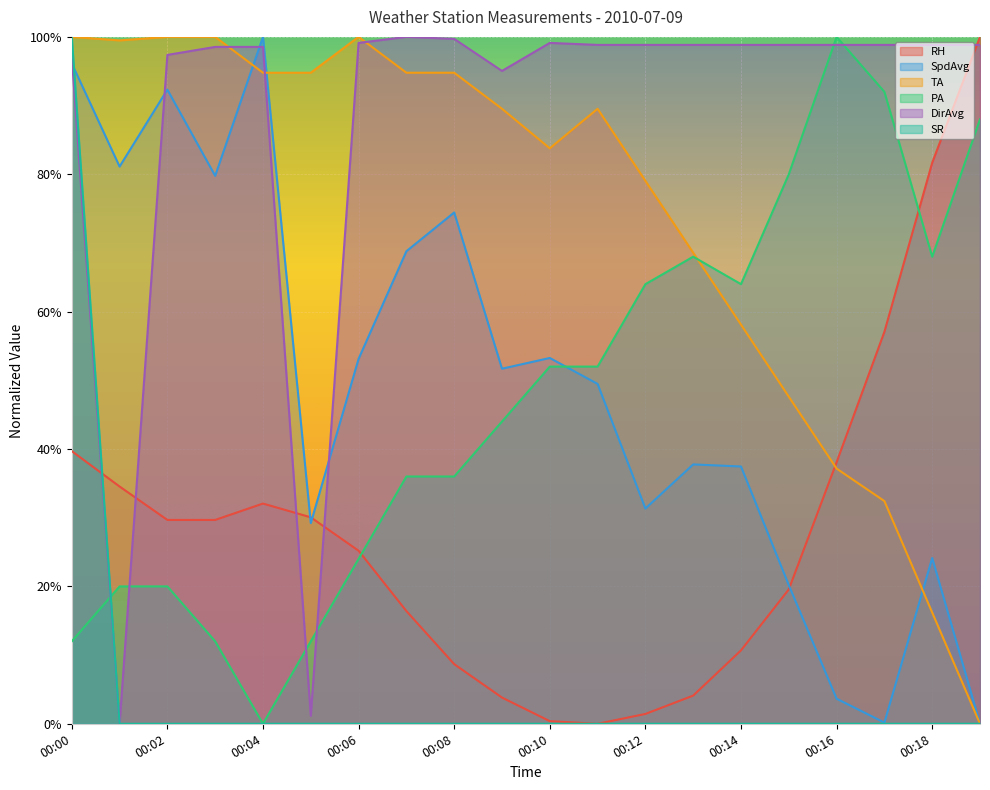

Which has a higher value, 00:03 or 00:15?

00:03